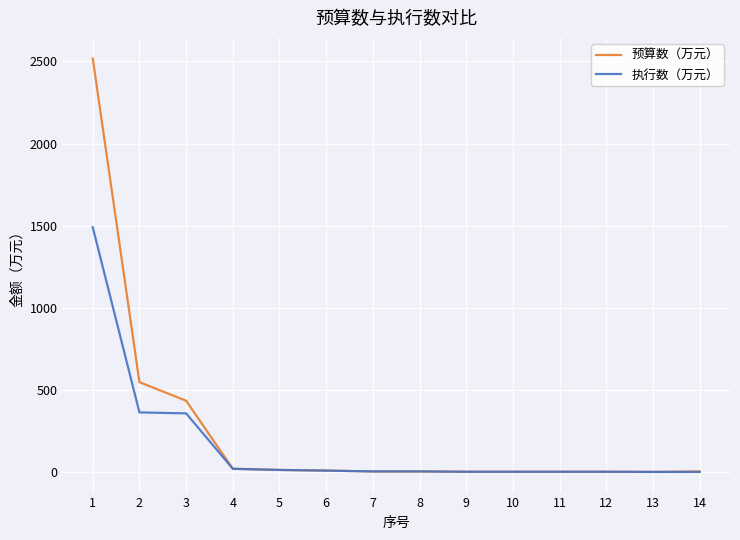

How many lines are shown in the chart?

2